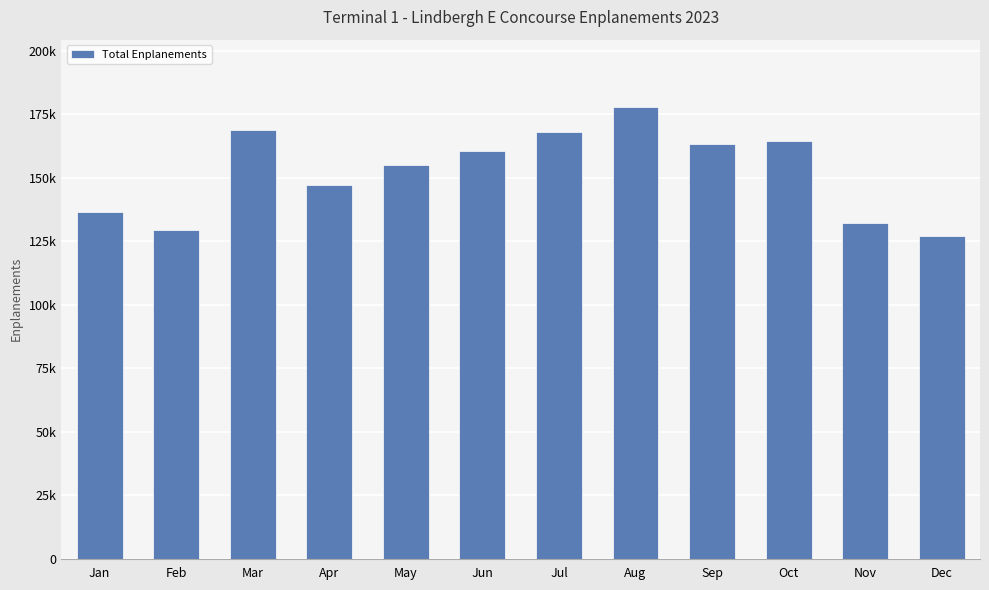

Does the chart contain any negative values?

No